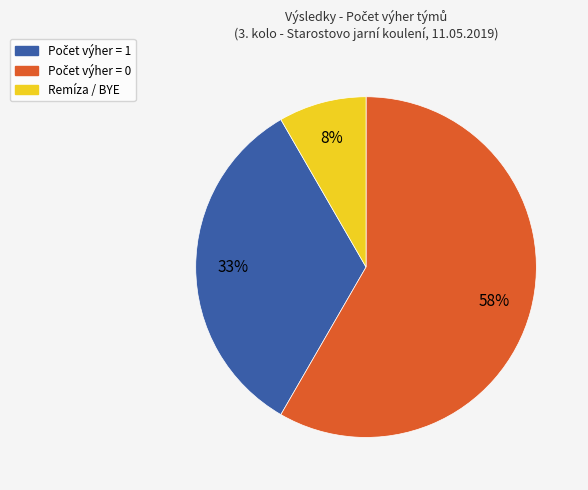

Does any single category account for the majority?

Yes